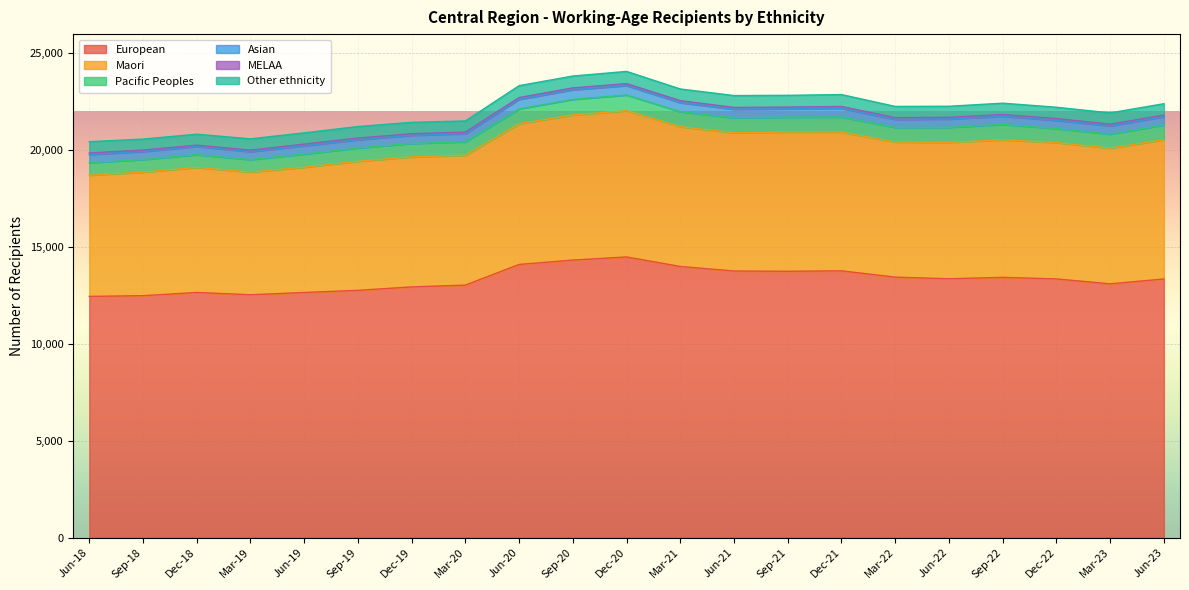

Is it true that European equals 12642 at Dec-18?

True